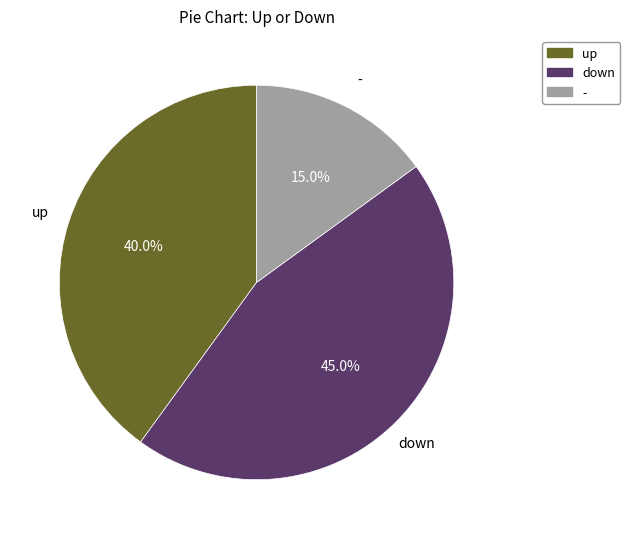

What percentage is NOT represented by down?

55.0%